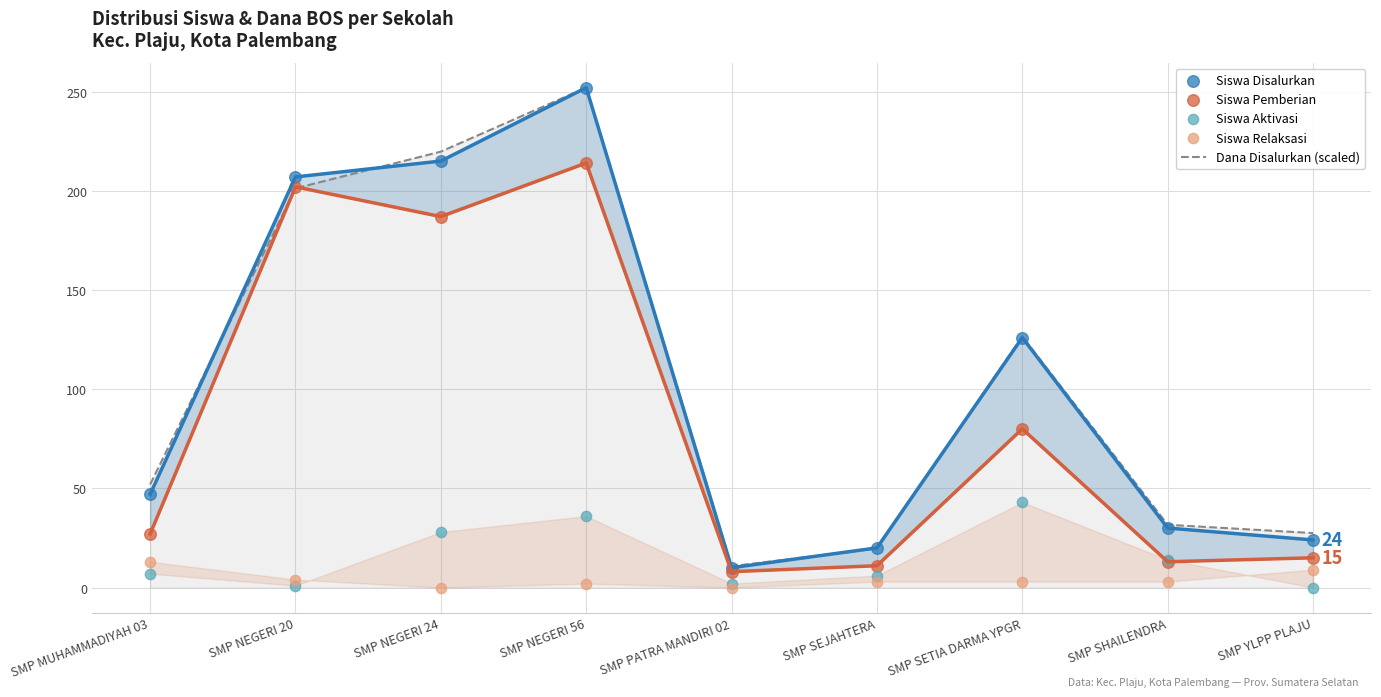

What is the total value across all series at SMP NEGERI 20?

615.2